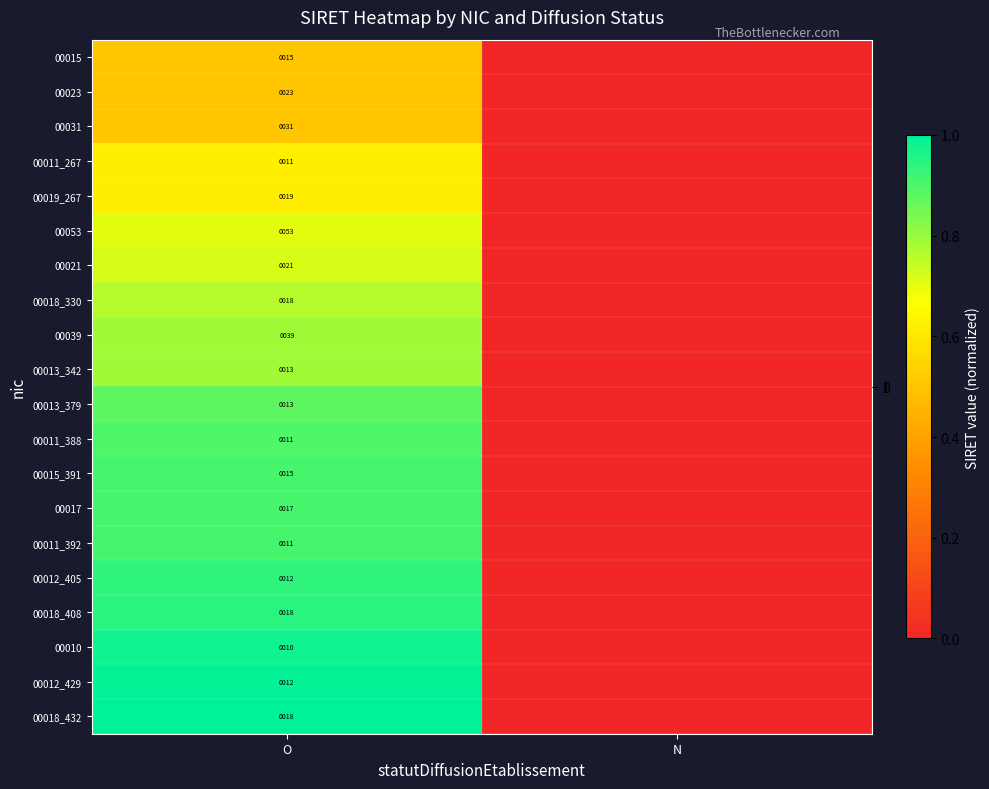

At how many categories does at least one series exceed 0?

1